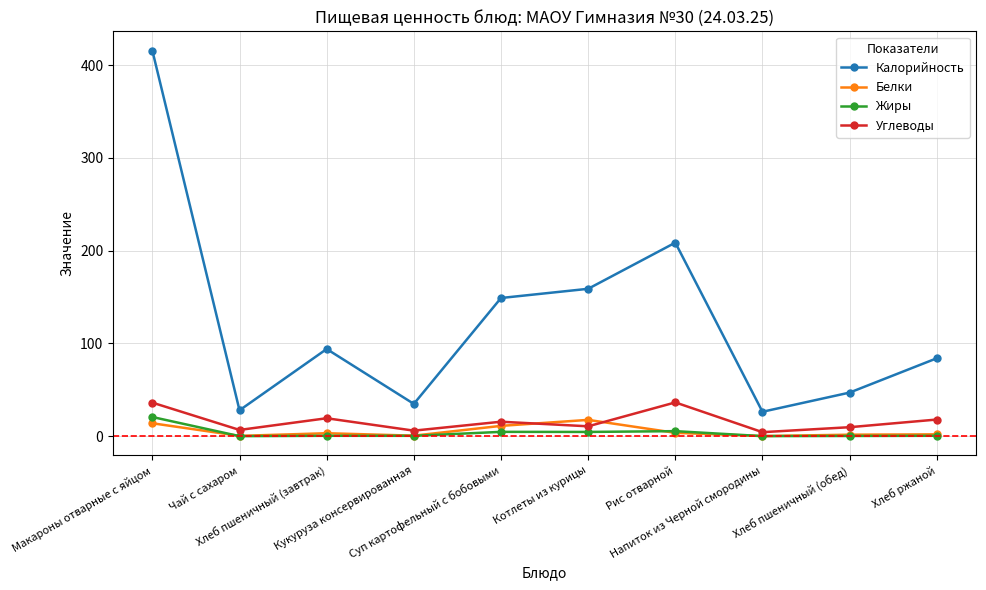

In Калорийность, how many points are lower than both neighbors (excluding endpoints)?

3